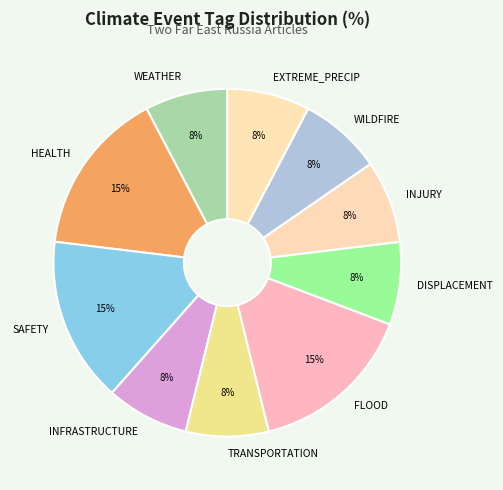

To the nearest percent, what is the average slice percentage?

10%